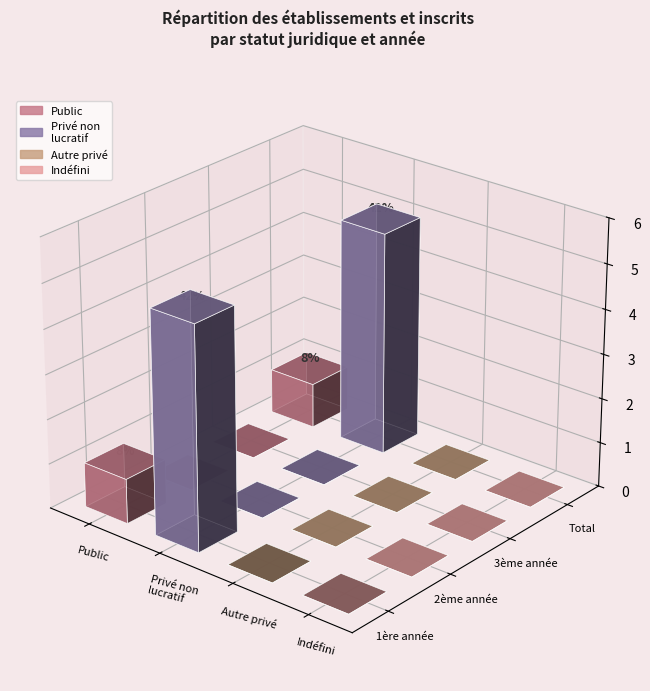

At which label is Public closest to 0?

2ème année